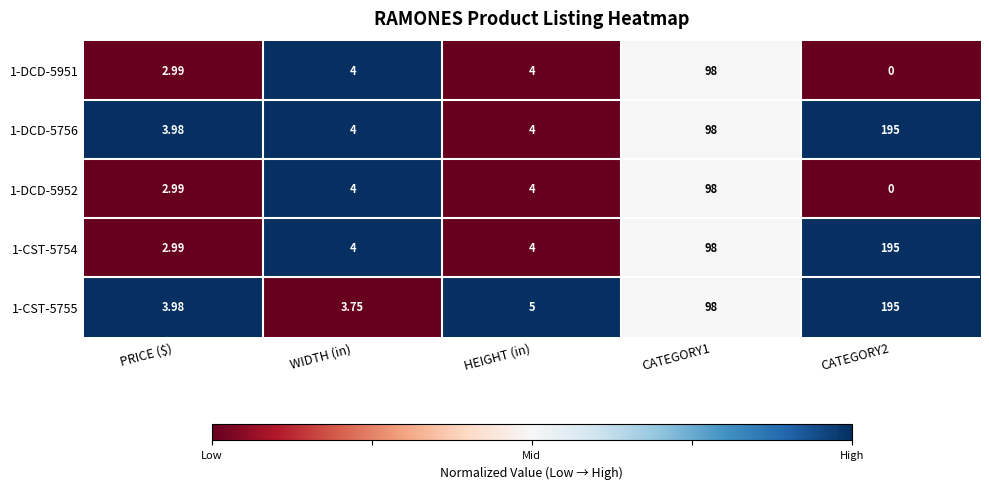

At which label does 1-CST-5754 reach its minimum?

PRICE ($)